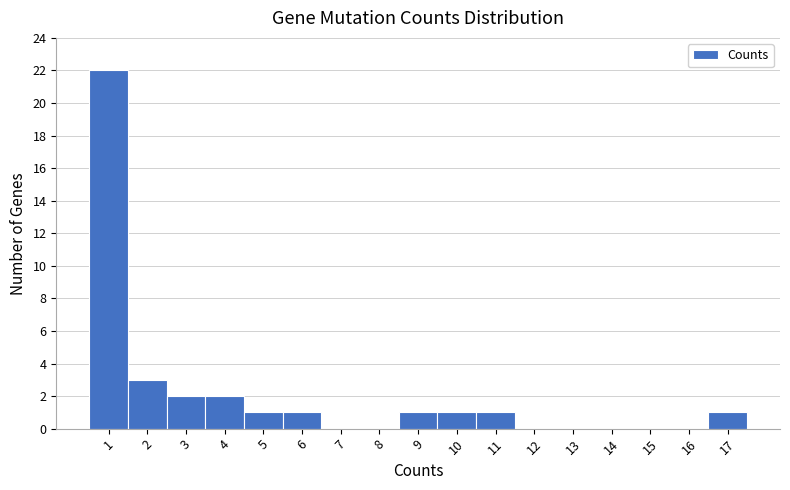

Reading left to right, list every bar in this chart as the range it spans on the x-axis followed by its height. The values are not printed on the chart, so give them approximately, as read against the axis.

0.5 to 1.5: 22
1.5 to 2.5: 3
2.5 to 3.5: 2
3.5 to 4.5: 2
4.5 to 5.5: 1
5.5 to 6.5: 1
6.5 to 7.5: 0
7.5 to 8.5: 0
8.5 to 9.5: 1
9.5 to 10.5: 1
10.5 to 11.5: 1
11.5 to 12.5: 0
12.5 to 13.5: 0
13.5 to 14.5: 0
14.5 to 15.5: 0
15.5 to 16.5: 0
16.5 to 17.5: 1